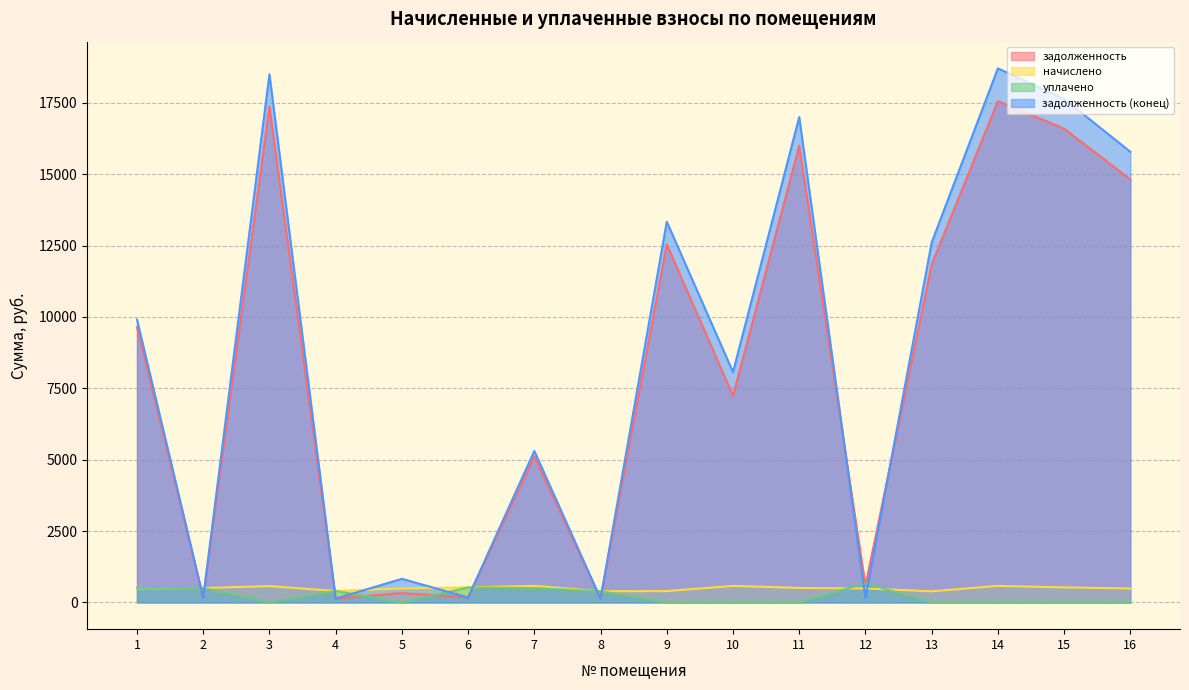

What is the difference between the highest and lowest values at 13?

12606.4